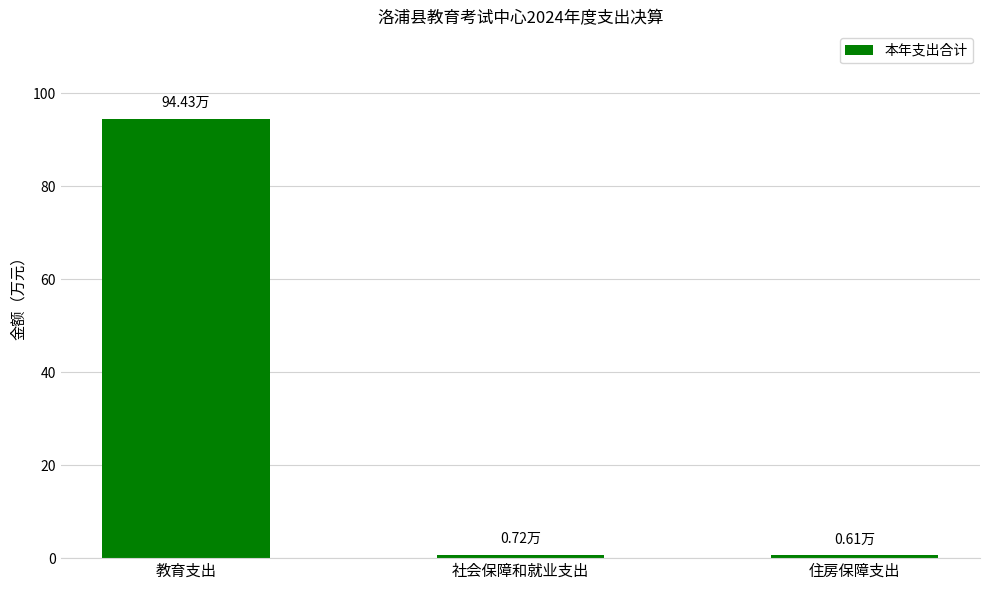

Between 社会保障和就业支出 and 教育支出, which is larger?

教育支出